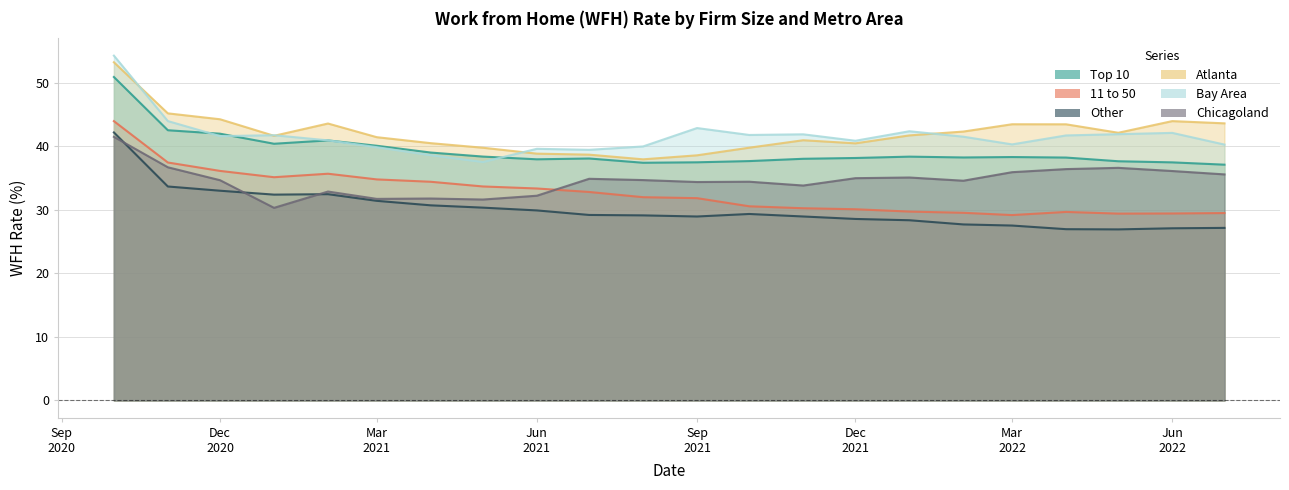

How many lines are shown in the chart?

6